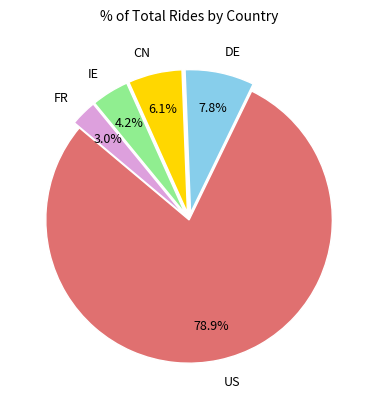

Does any single category account for the majority?

Yes